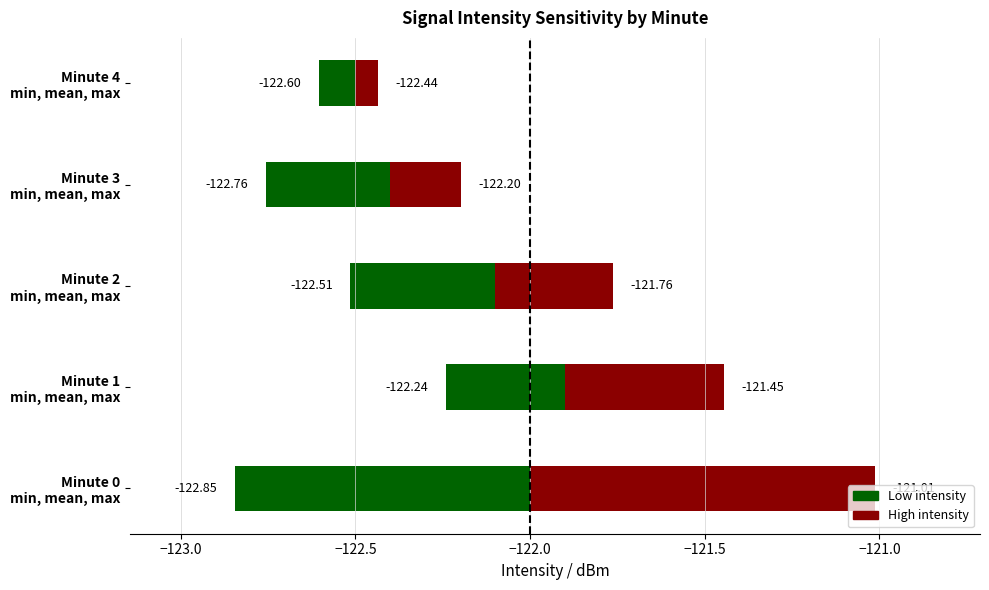

Which has a higher value, Minute 1 or Minute 2?

Minute 1